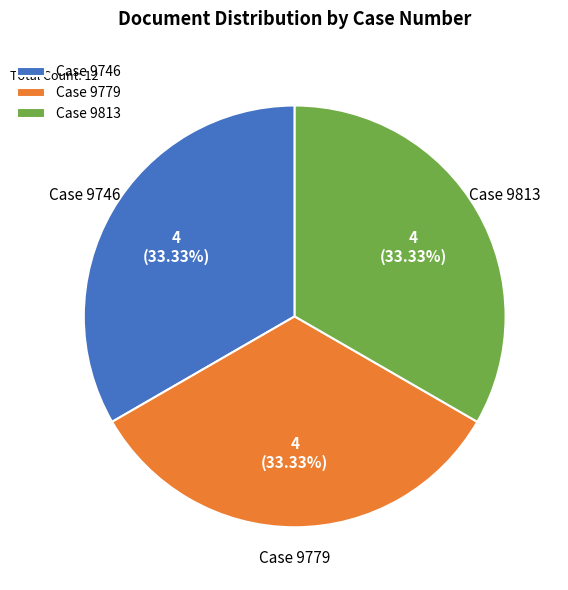

What is the ratio of the value at Case 9813 to the value at Case 9779?

1.0